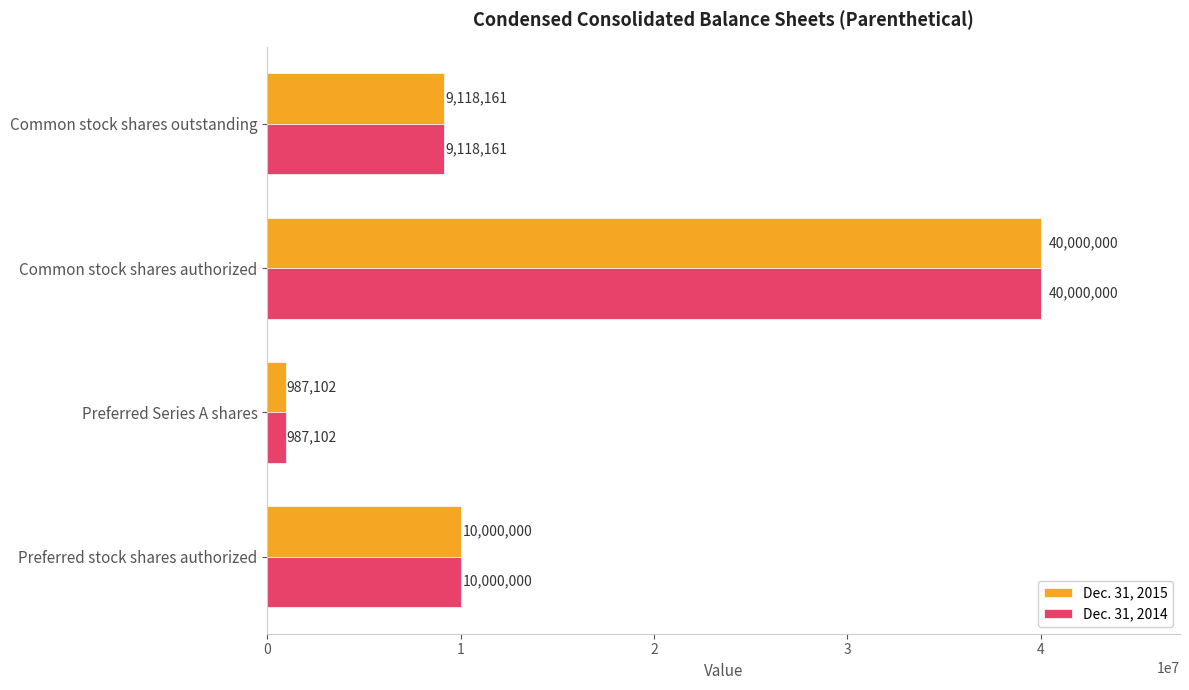

What are all the series names shown in the legend?

Dec. 31, 2015, Dec. 31, 2014